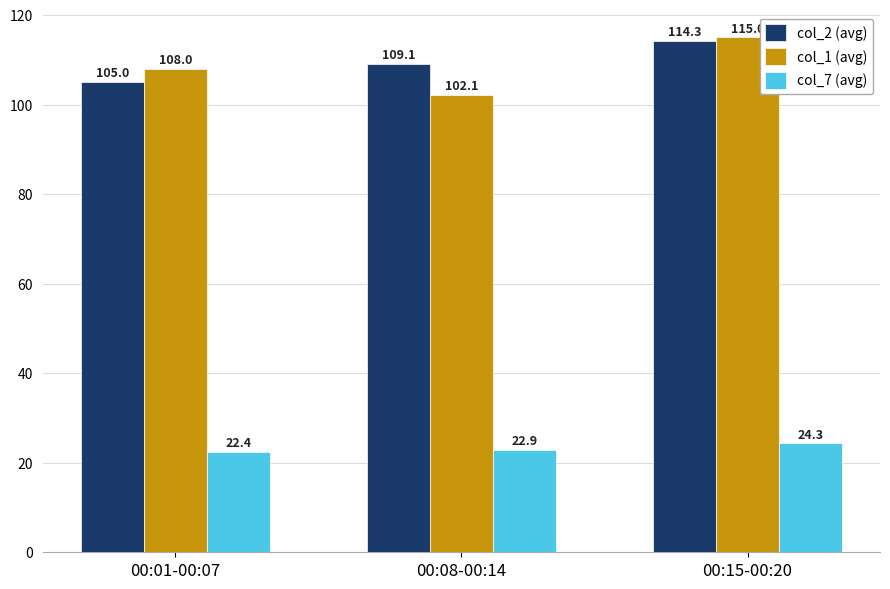

List the labels in order of col_1 (avg) value, smallest first.

00:08-00:14, 00:01-00:07, 00:15-00:20